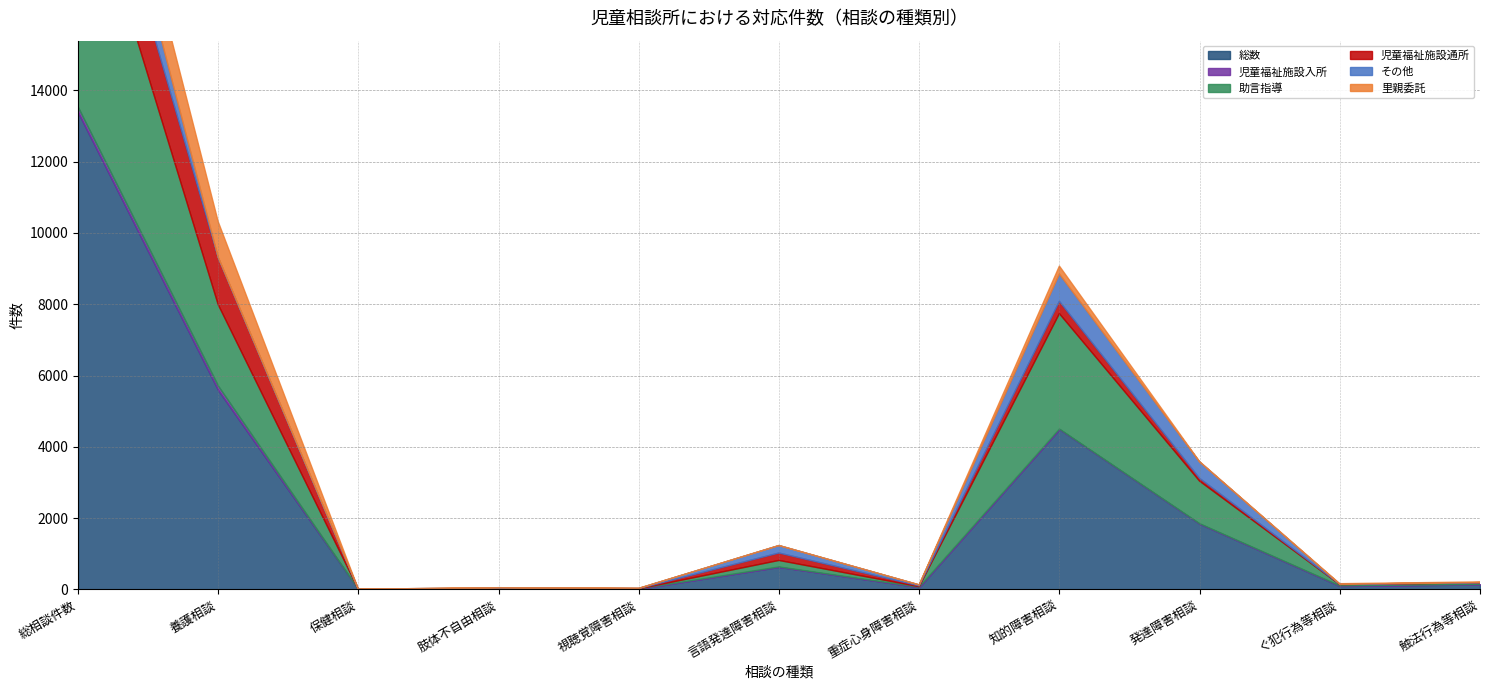

What is the difference between the 児童福祉施設入所 values at 言語発達障害相談 and 発達障害相談?

4